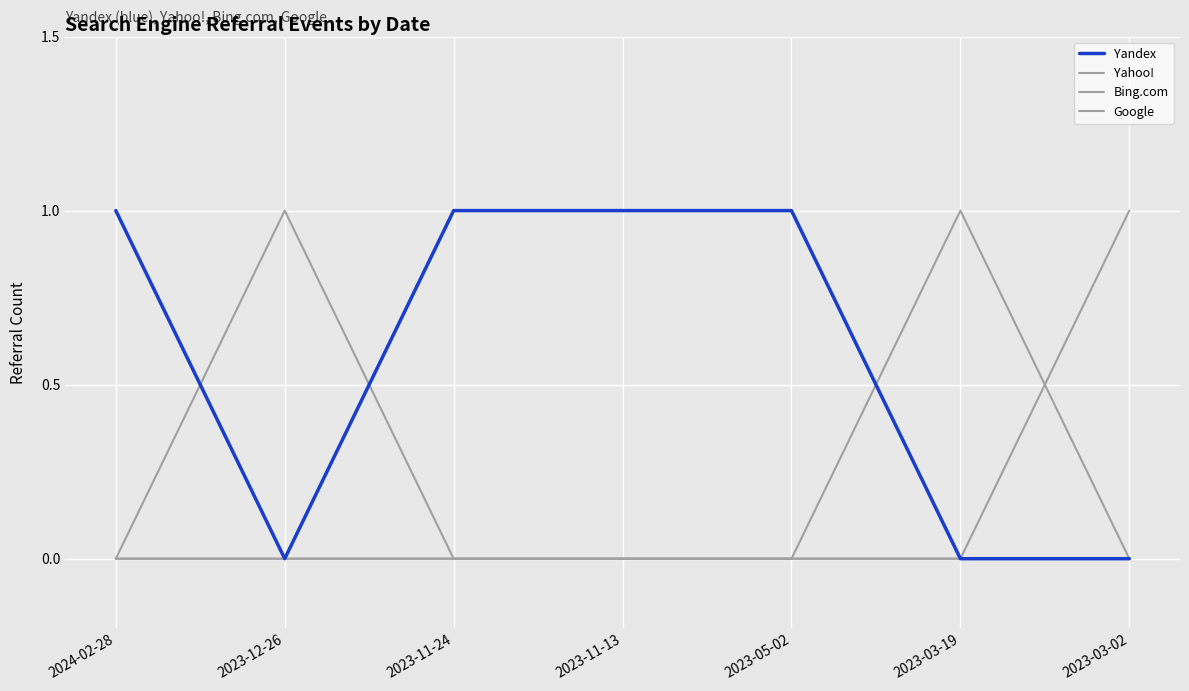

The Yahoo! series shows 0 at 2023-11-13. True or false?

False